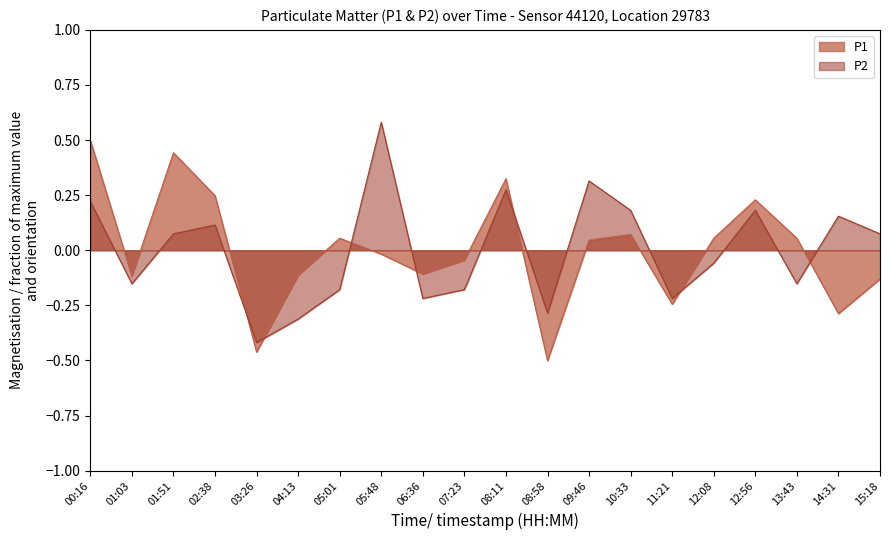

How many values in the P1 series are below 0?

10